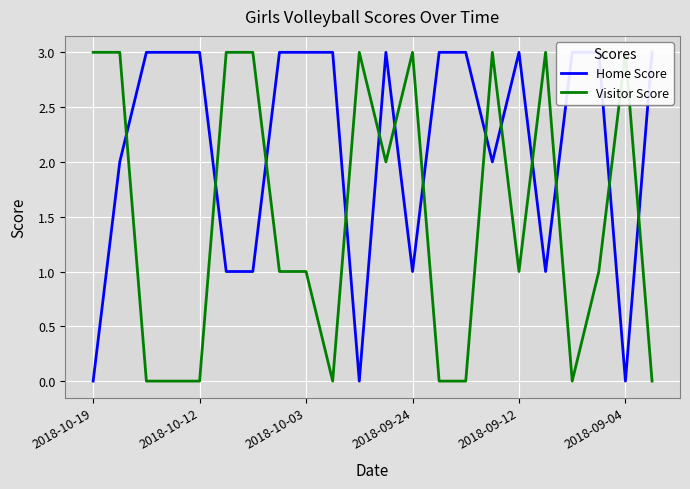

Which series has the largest total across all categories?

Home Score